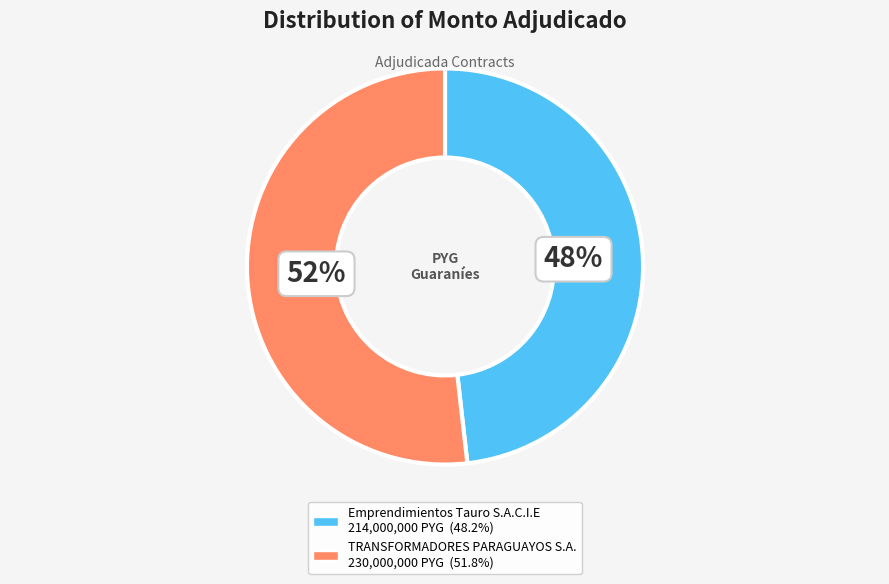

Count the number of slices in the pie.

2